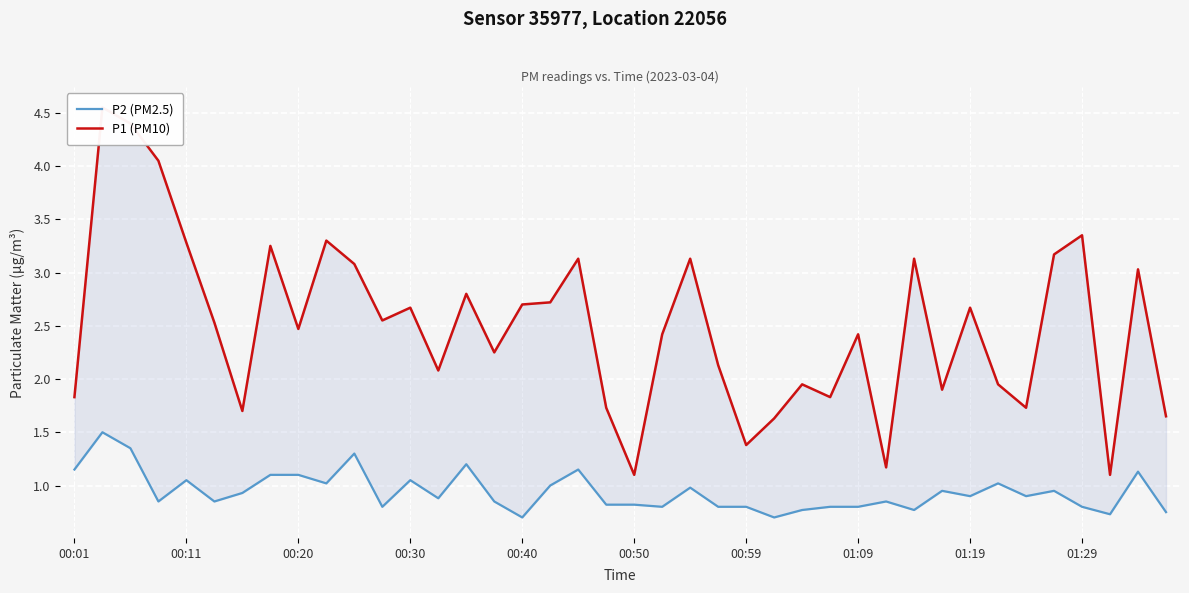

The P2 (PM2.5) series shows 0.9 at 35. True or false?

True